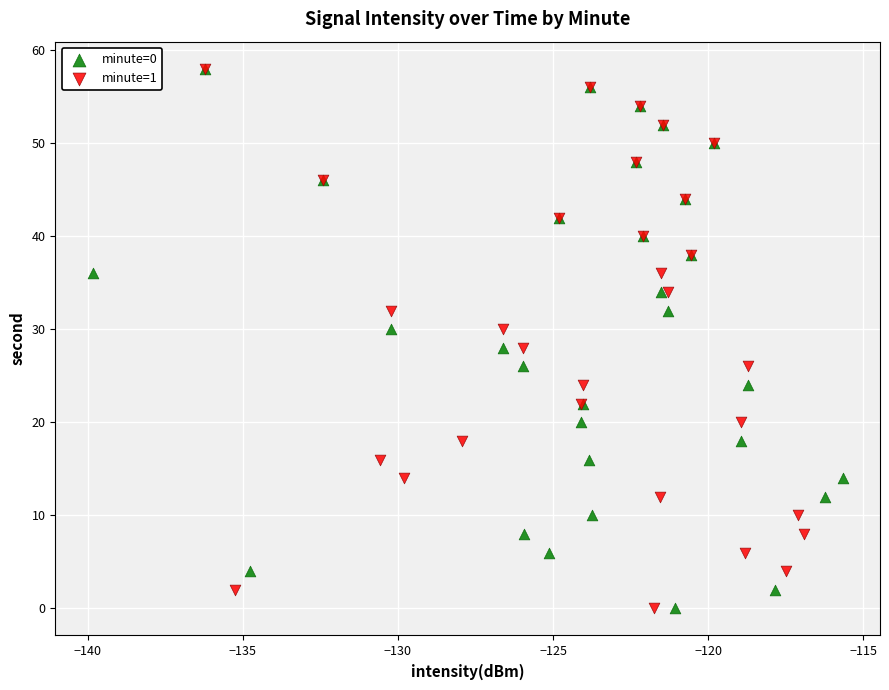

What are all the series names shown in the legend?

minute=0, minute=1